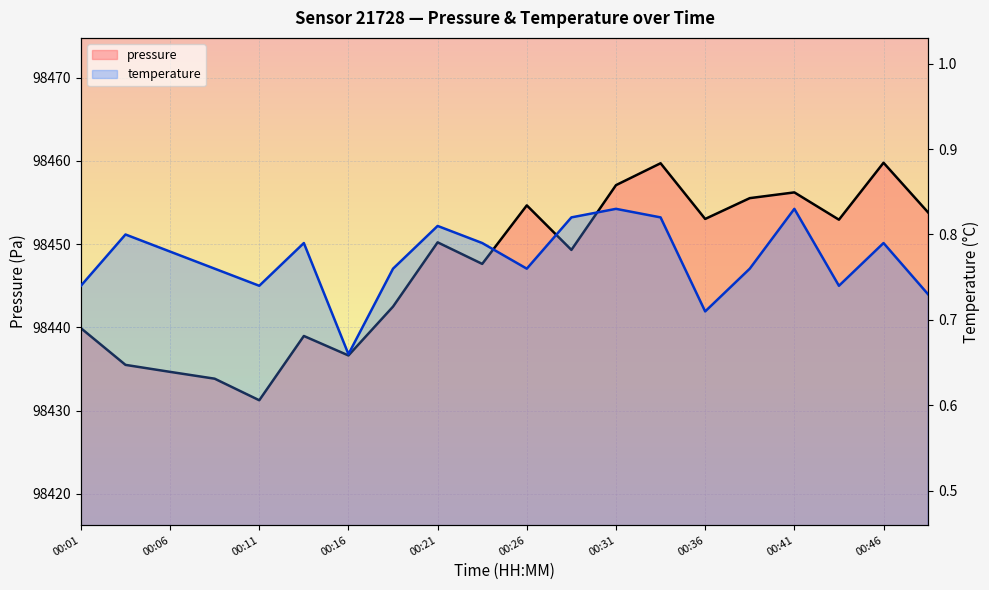

Between 00:14 and 00:31, which series saw the biggest shift?

pressure